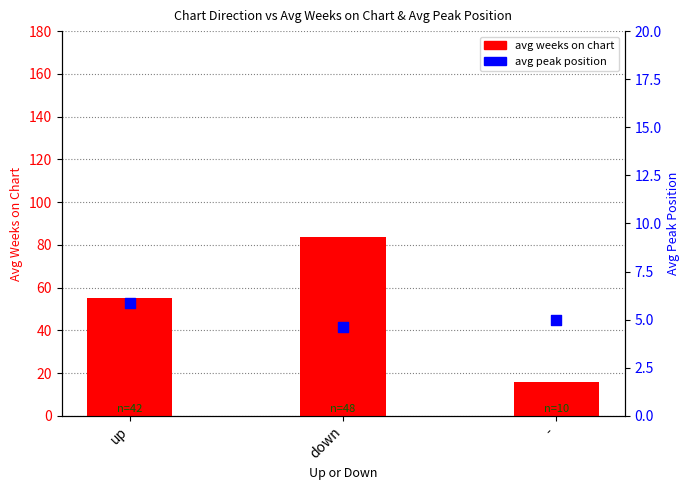

What are all the series names shown in the legend?

avg weeks on chart, avg peak position